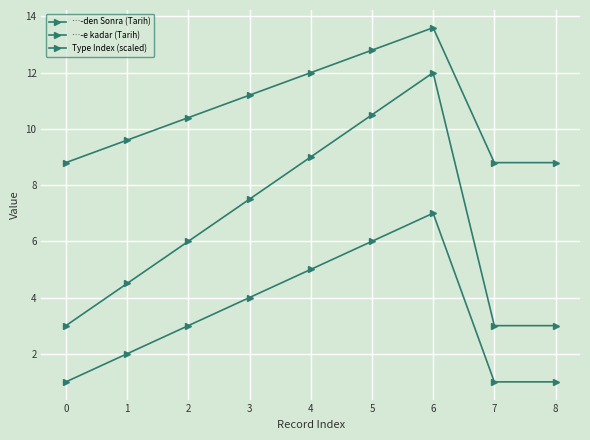

True or false: Type Index (scaled) has a value of 12.8 at 5.

True